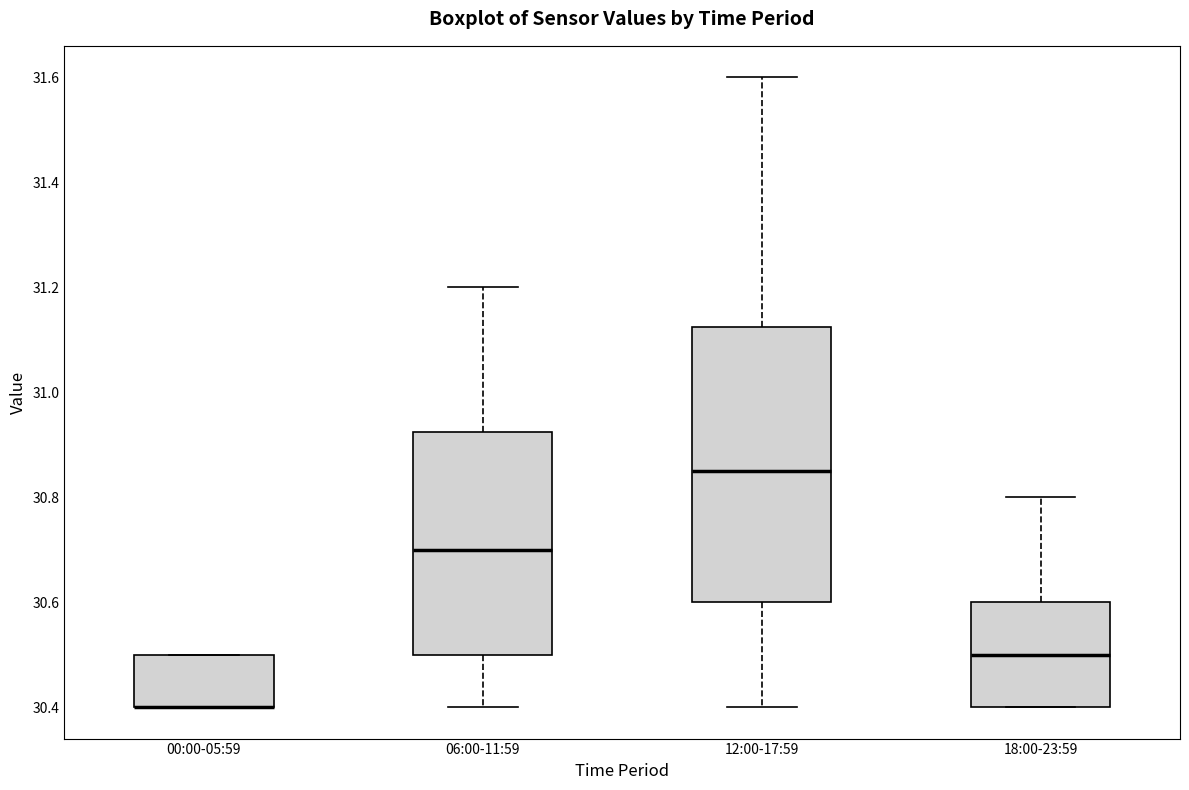

Reading left to right, transcribe this box plot: for each box, give where its median line is, the range the box spans, and where its two whiskers end, as read against the y-axis. The values are not printed on the chart, so give them approximately, as read against the axis.

00:00-05:59: median 30.40 (drawn on the box's lower edge), box 30.40 to 30.50, whiskers 30.40 to 30.50
06:00-11:59: median 30.70, box 30.50 to 30.92, whiskers 30.40 to 31.20
12:00-17:59: median 30.86, box 30.60 to 31.12, whiskers 30.40 to 31.60
18:00-23:59: median 30.50, box 30.40 to 30.60, whiskers 30.40 to 30.80